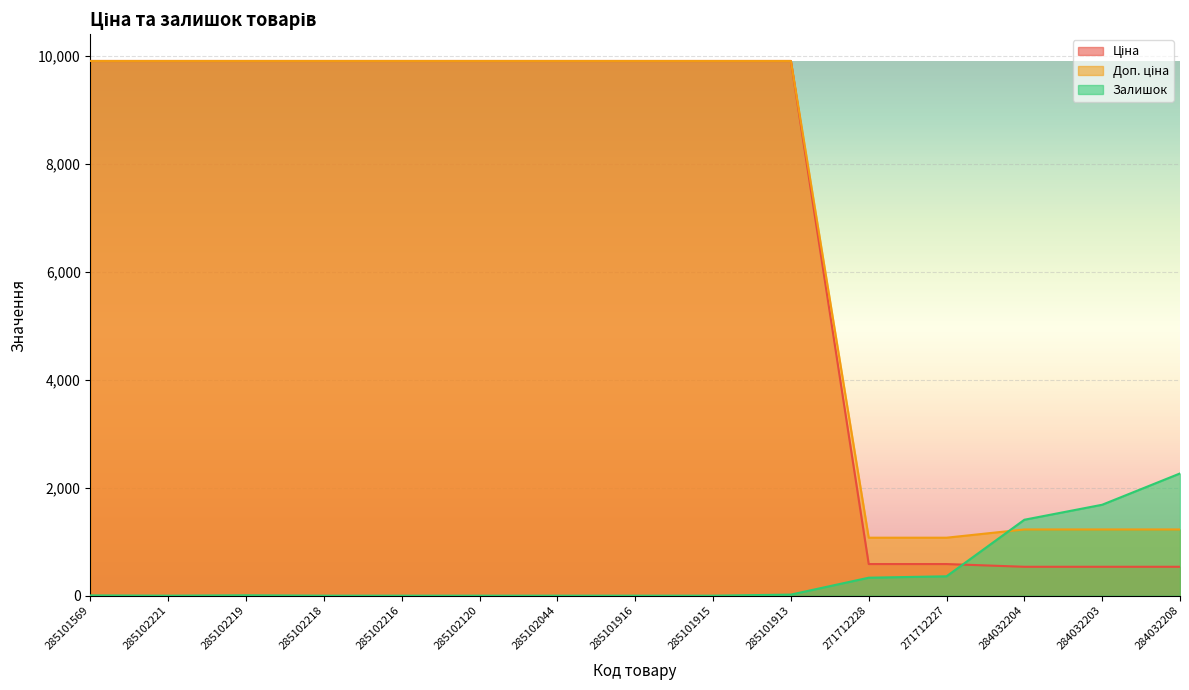

Which series has the largest total across all categories?

Доп. ціна